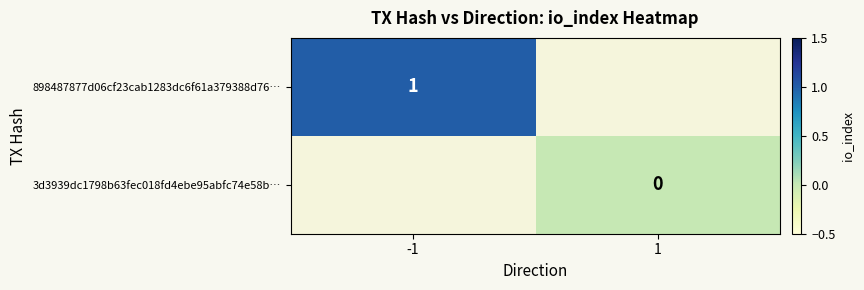

Between 1 and -1, which is larger?

-1